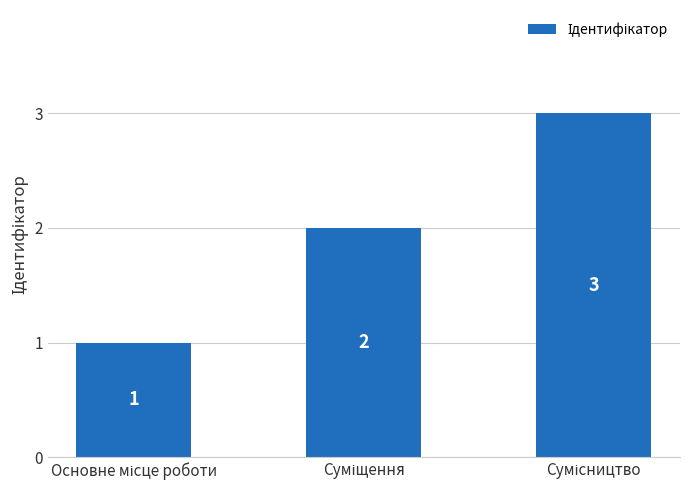

How many series are shown in this chart?

1